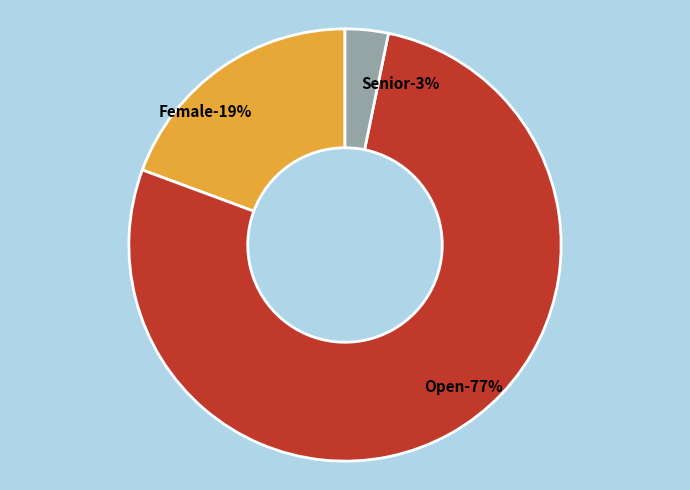

Rank the categories by value from highest to lowest.

Open, Female, Senior